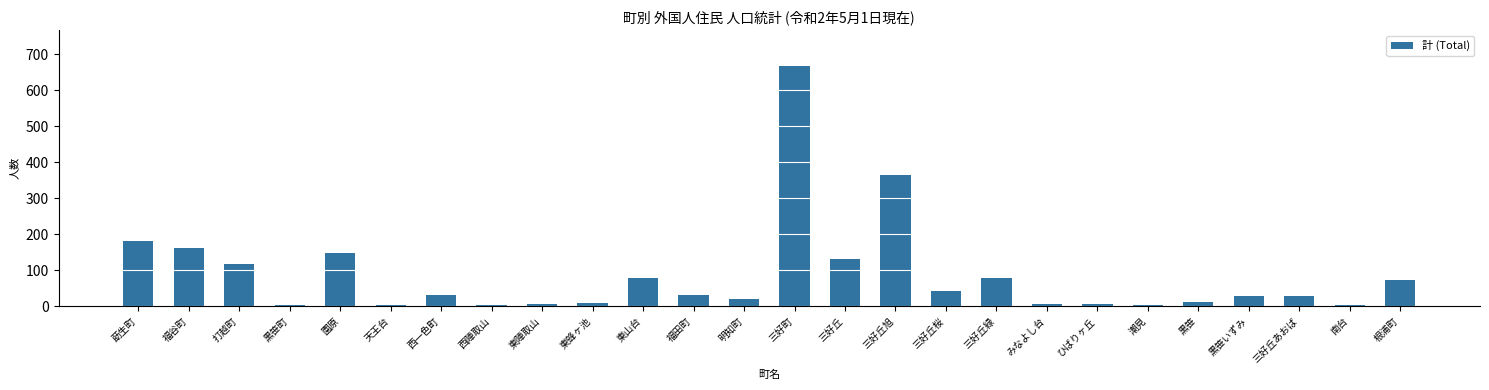

Which category has the highest value across all series?

三好町